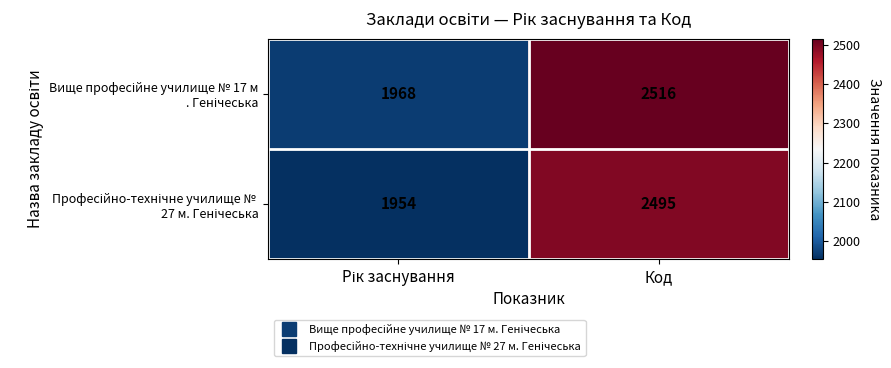

What is the smallest value displayed?

1954